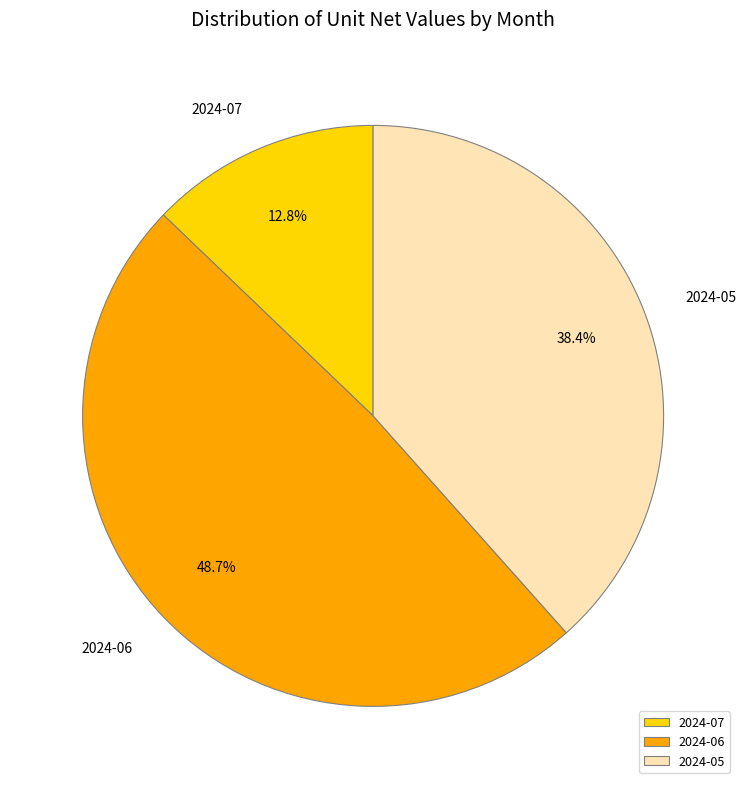

What is the total percentage of 2024-05 and 2024-07?

51.3%